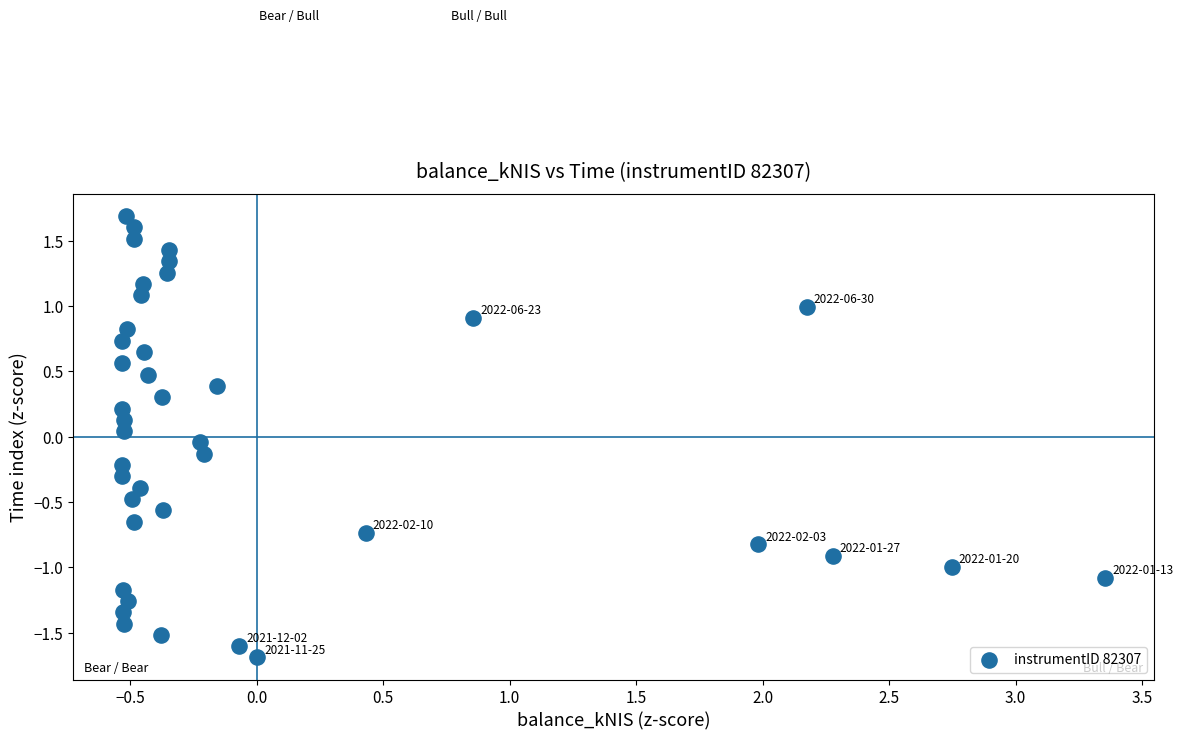

What is the range of X values (max minus min)?

3.9